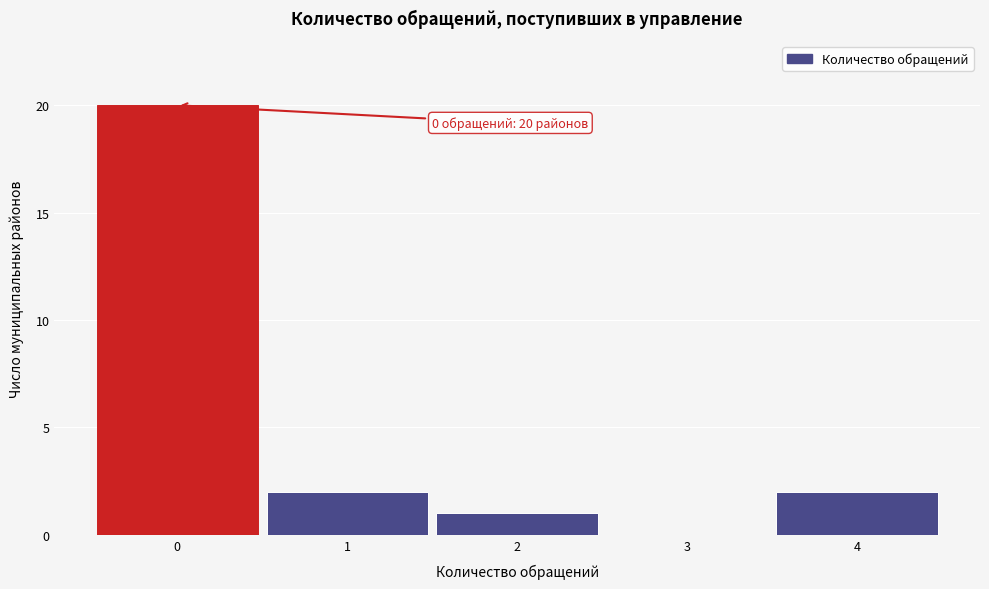

Reading left to right, transcribe all the data shown in this chart.

0=20	1=2	2=1	3=0	4=2